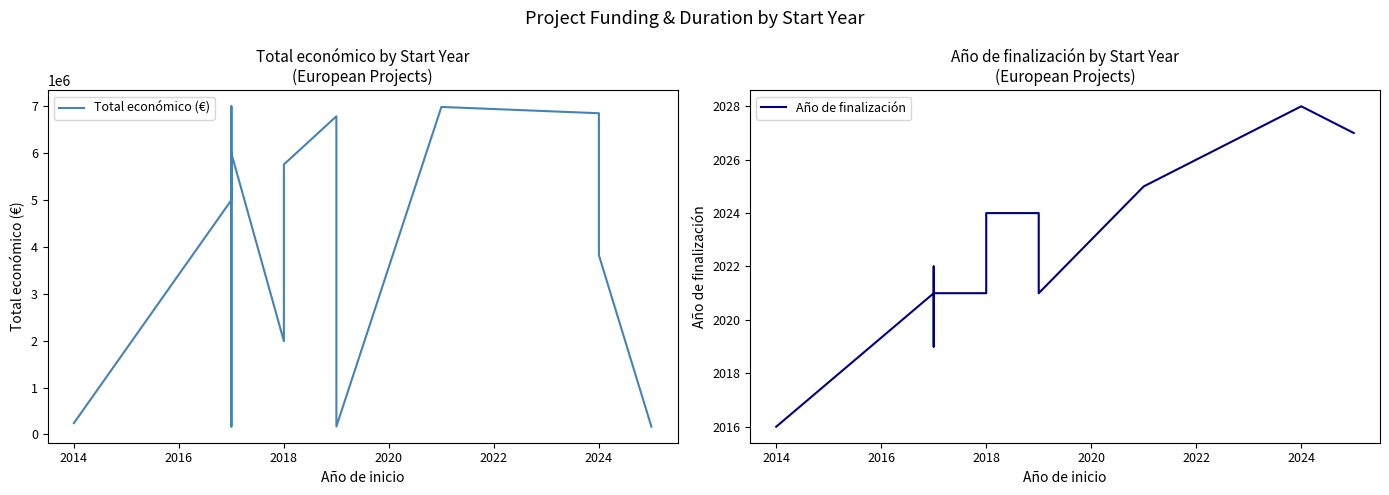

Reading left to right, transcribe all the data shown in this chart.

Total económico (€): 241035	5000000	6999999	170121	4999927	5000000	5996175	1990368	5759458	6787075	170121	6986278	6851903	3823271	165312
Año de finalización: 2016	2021	2022	2019	2021	2021	2021	2021	2024	2024	2021	2025	2028	2028	2027